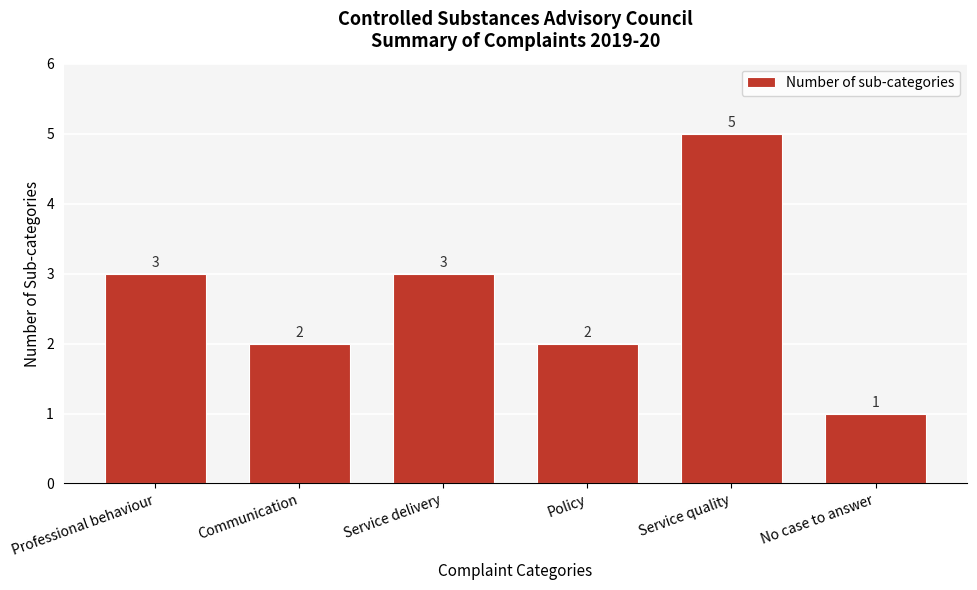

Reading left to right, what are all the values shown in this chart?

3	2	3	2	5	1